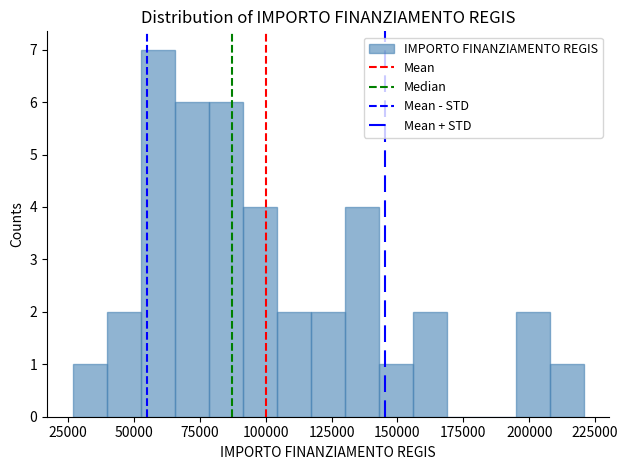

Around what value on the x-axis is the tallest bar? Give the approximate position of its centre, as read against the axis.

60000